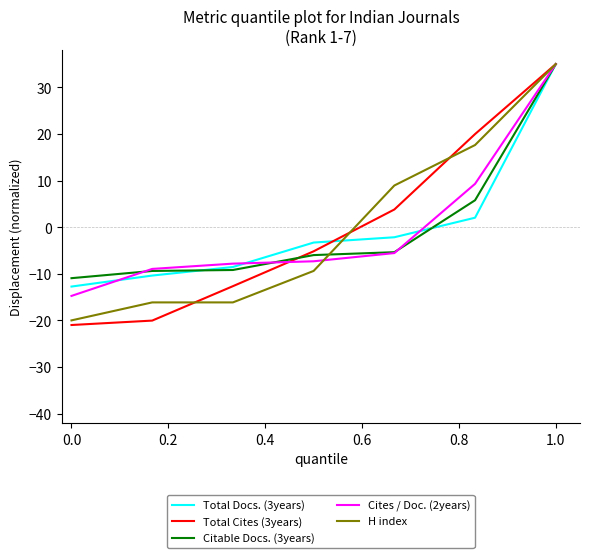

Which series has the widest spread of values?

Total Cites (3years)